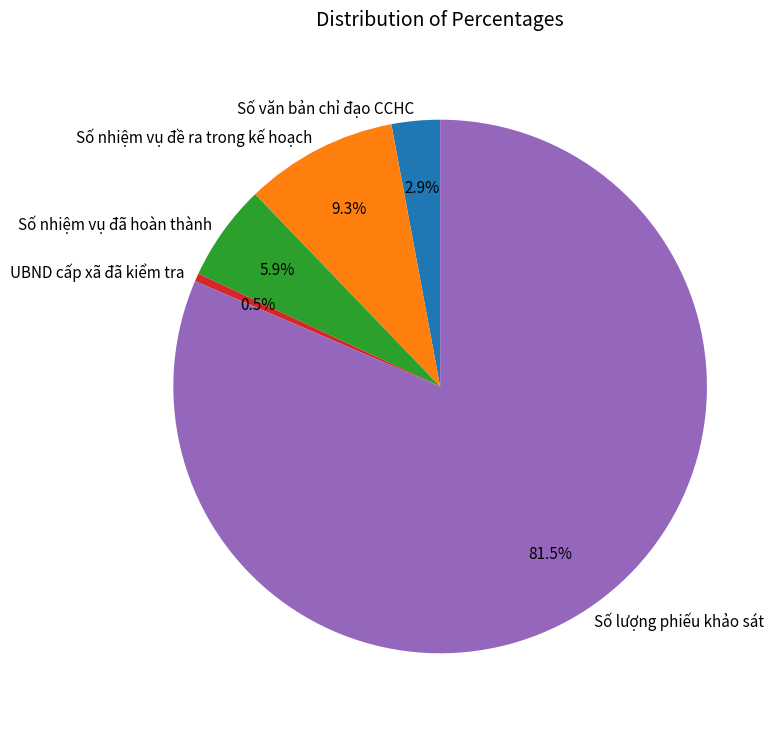

Combined, do Số nhiệm vụ đã hoàn thành and Số nhiệm vụ đề ra trong kế hoạch account for over 50%?

No